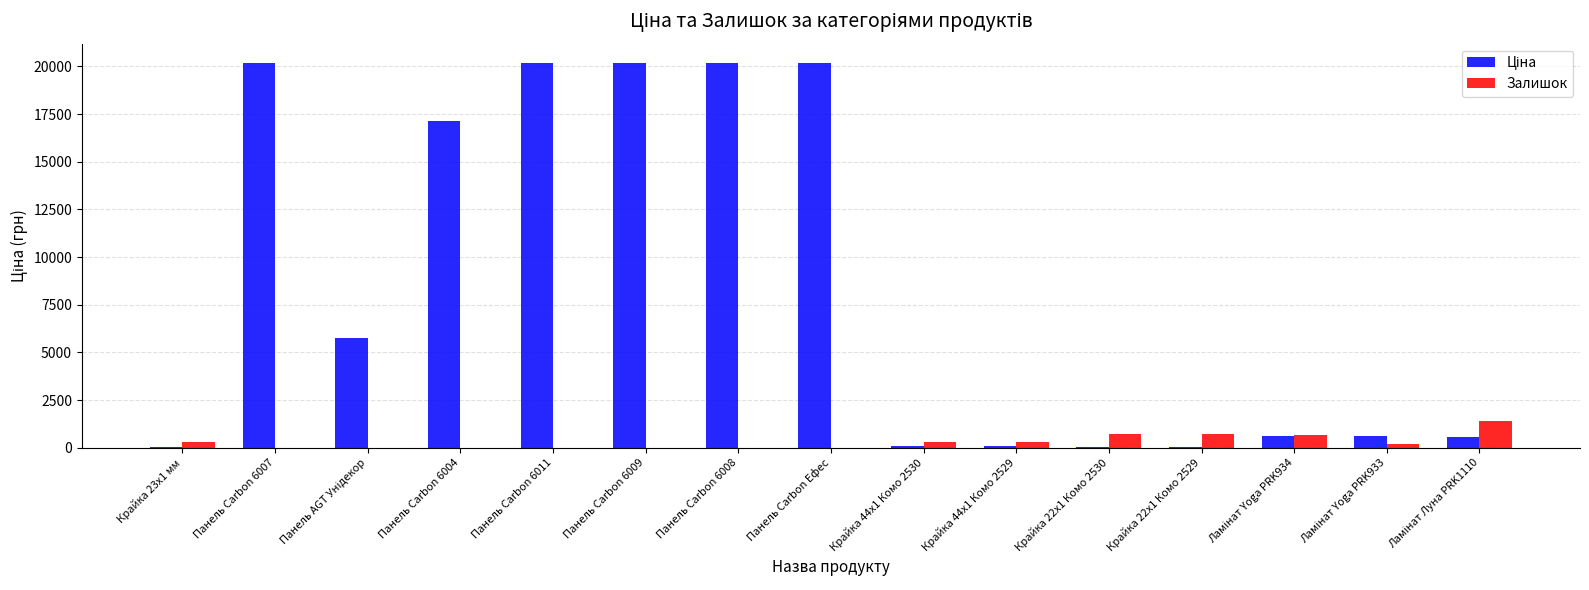

Which category has the lowest value across all series?

Панель AGT Унідекор